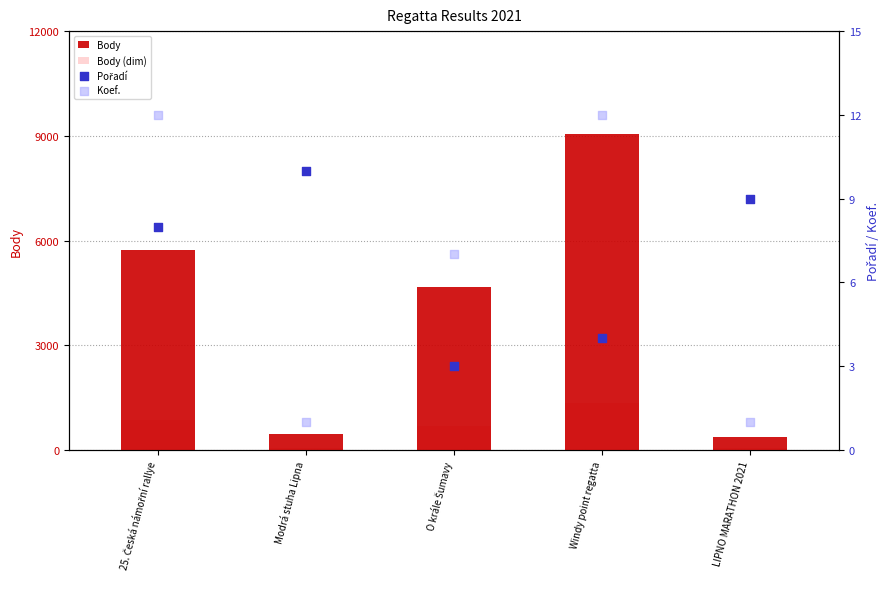

What is the total value across all series at Windy point regatta?

10424.6